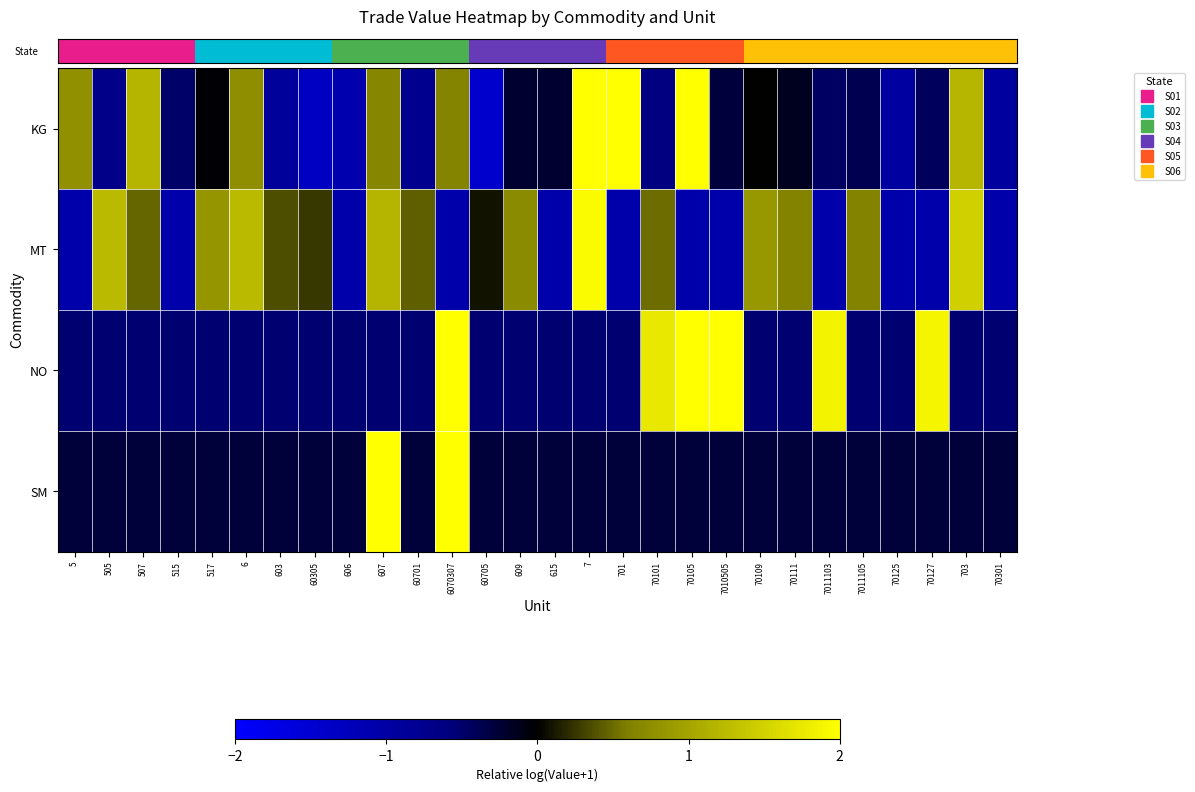

At how many categories does at least one series exceed 1?

13